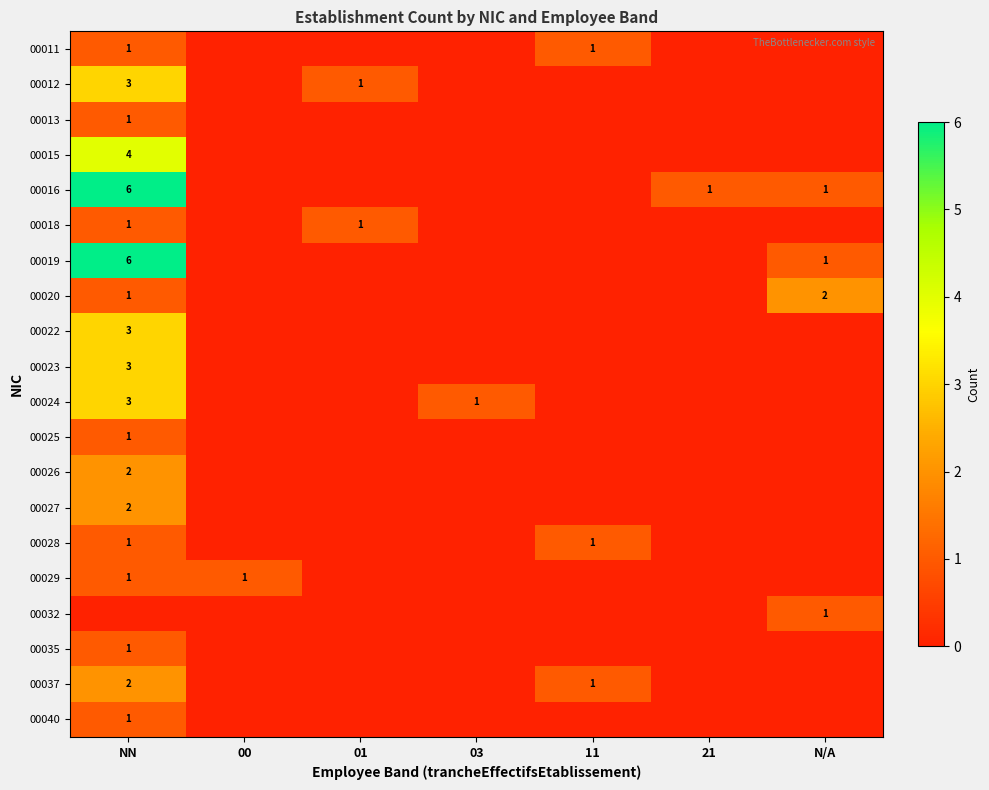

The value of 00011 at 11 is 1. True or false?

True